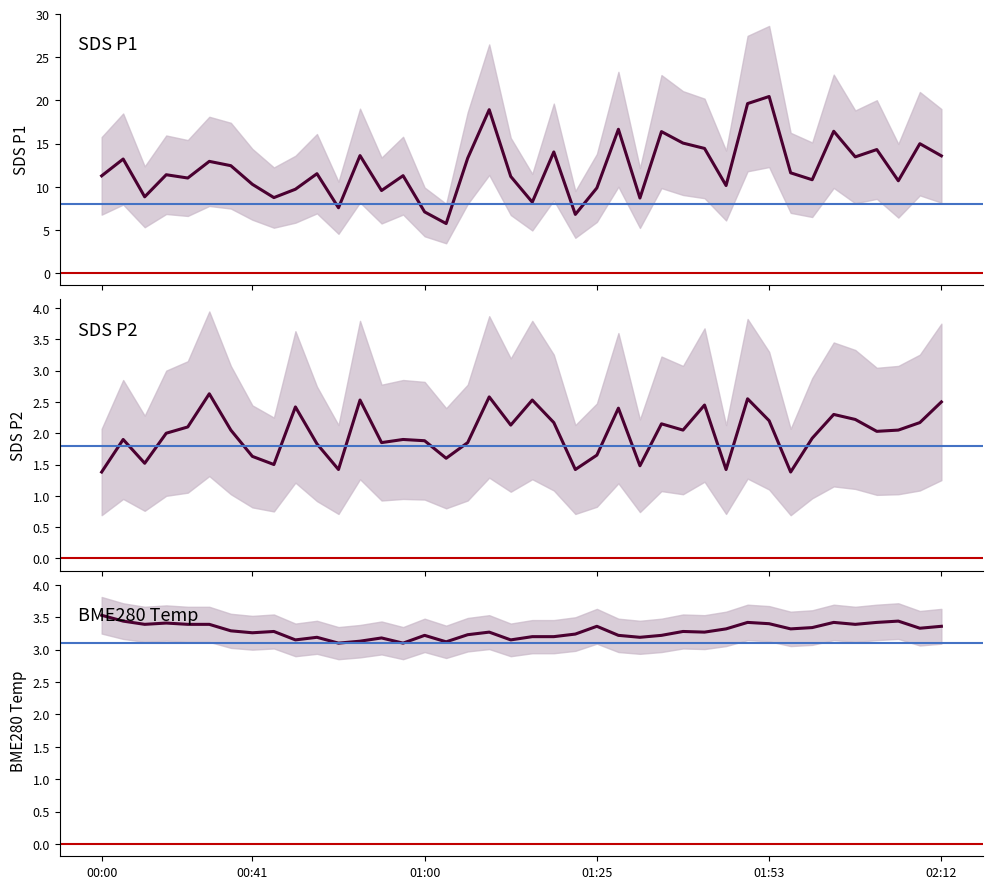

True or false: SDS_P2 and BME280 Temp cross at least once.

False